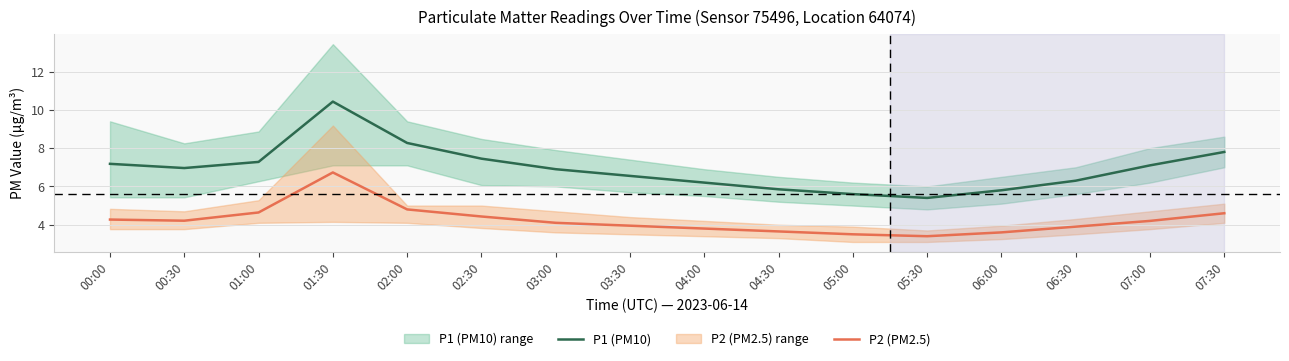

What is the sum of all P2 (PM2.5) values?

67.8